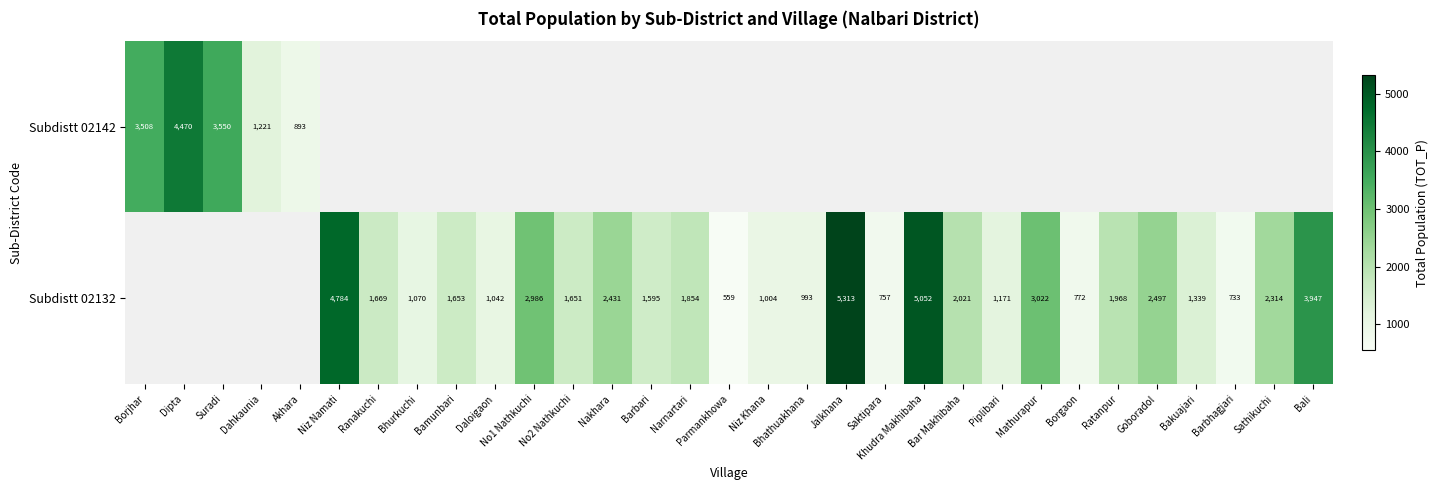

What is the difference between the Subdistt 02132 values at Goboradol and Niz Namati?

2287